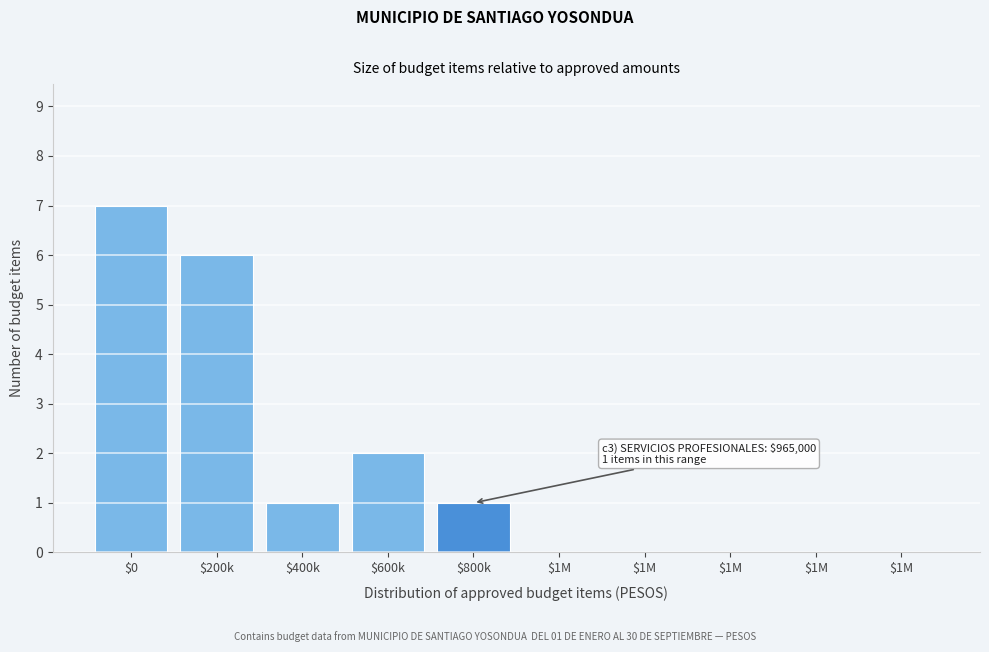

How many series are shown in this chart?

1